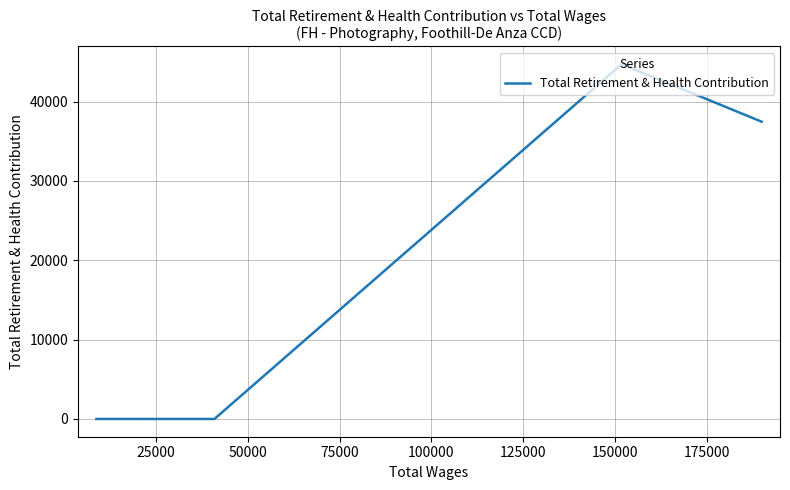

The value at 25000 is 63398. True or false?

False